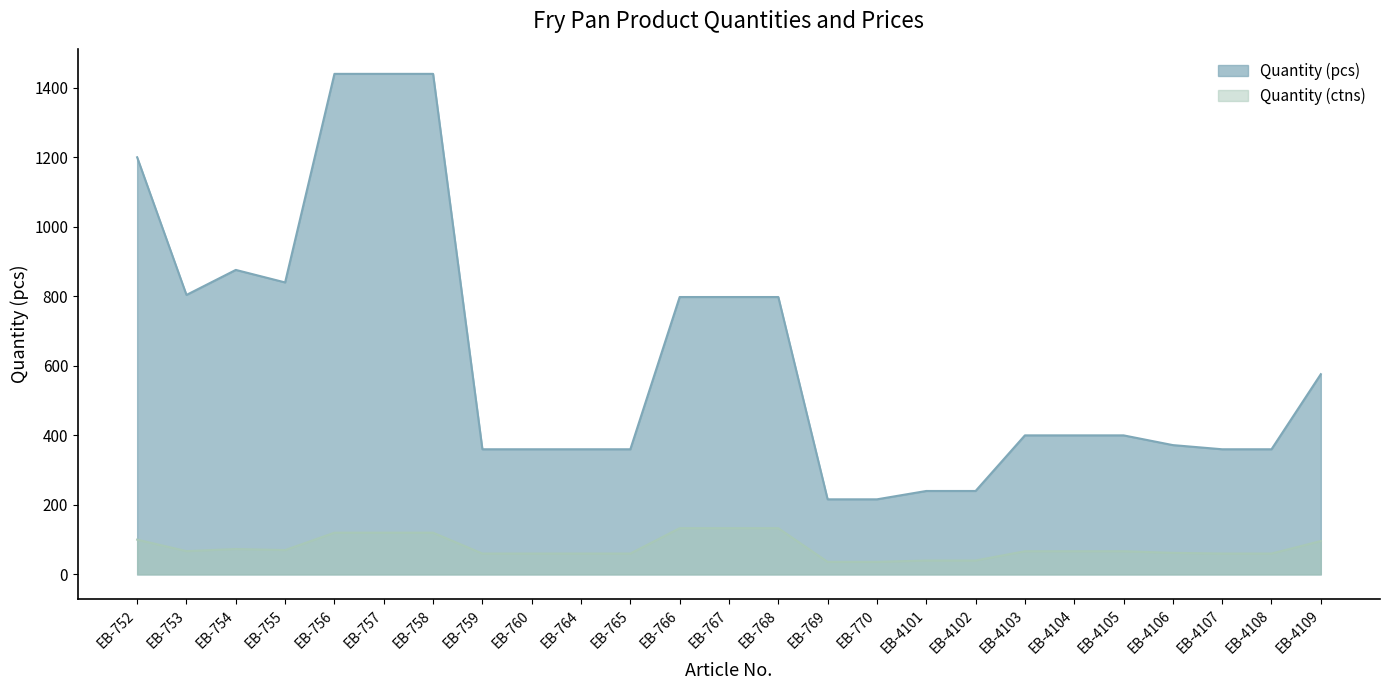

True or false: Quantity (pcs) has a value of 798.0 at EB-768.

True